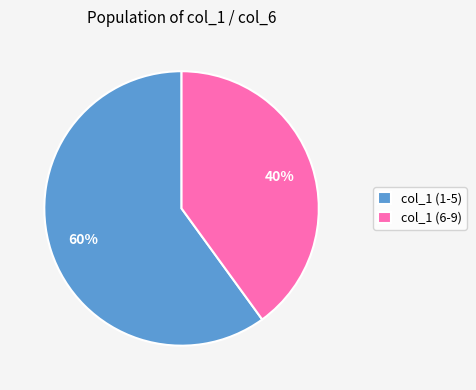

Does any single category account for the majority?

Yes